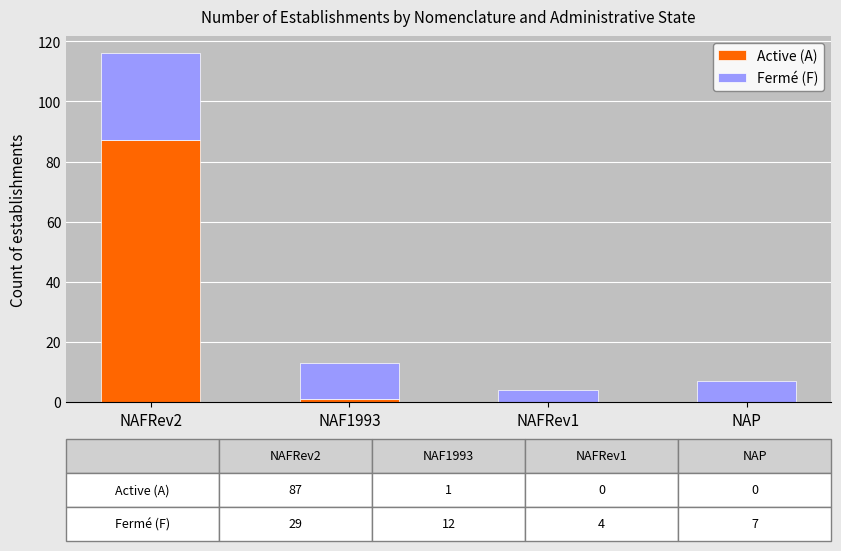

Where is Active (A) nearest to the value 43?

NAF1993